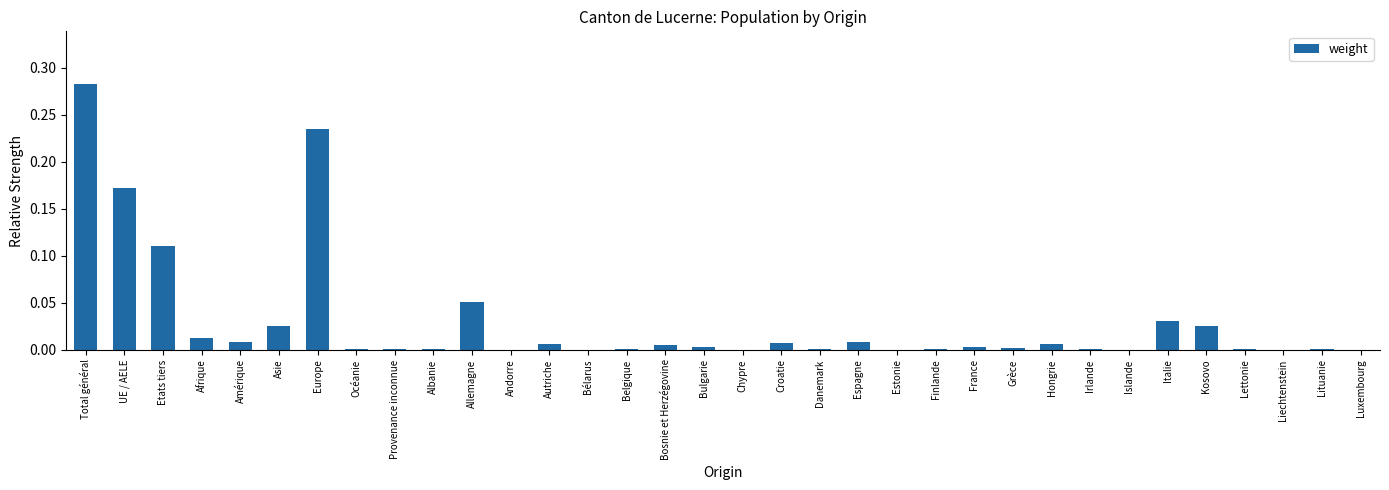

The value at Asie is 0.0. True or false?

True